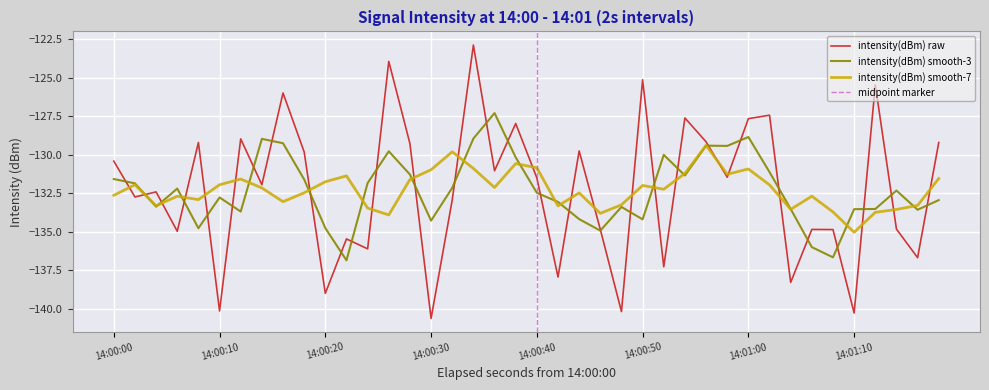

The intensity(dBm) smooth-7 series shows -89.5 at 14:00:20. True or false?

False